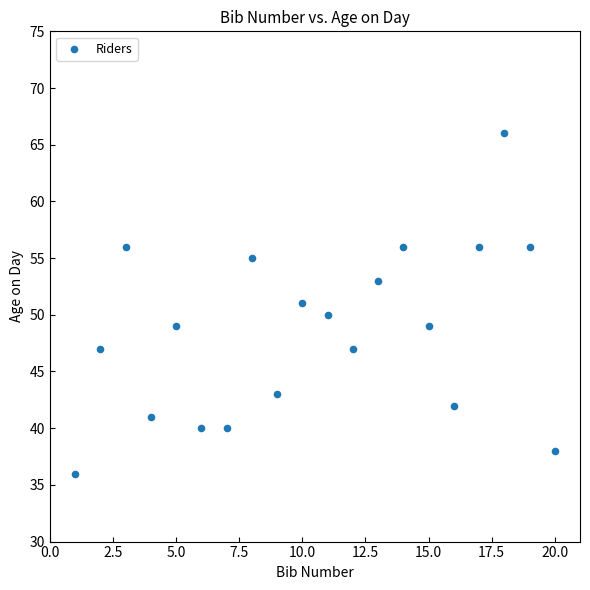

What is the range of X values (max minus min)?

19